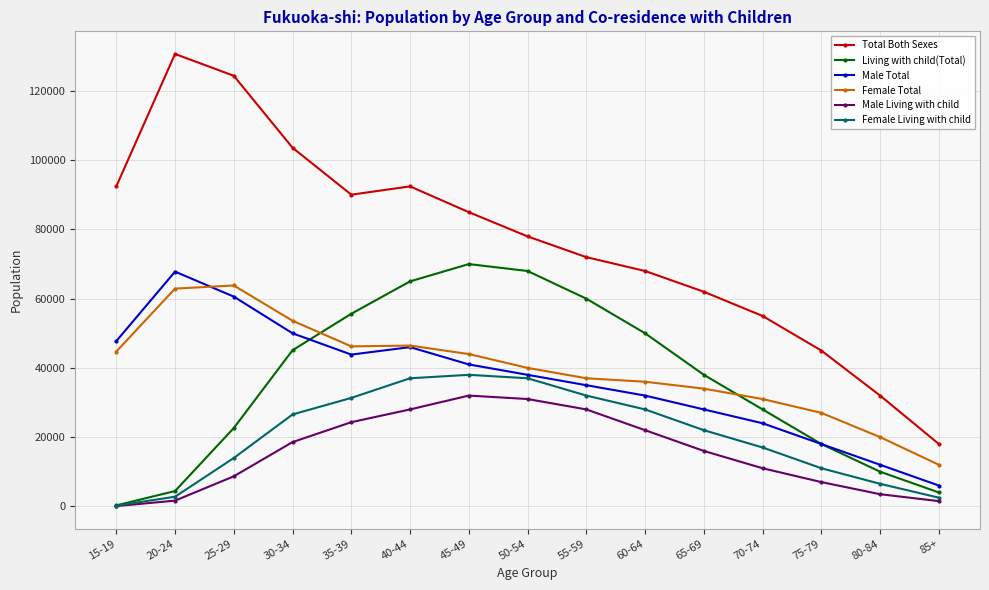

Between 70-74 and 80-84, which series saw the biggest shift?

Total Both Sexes